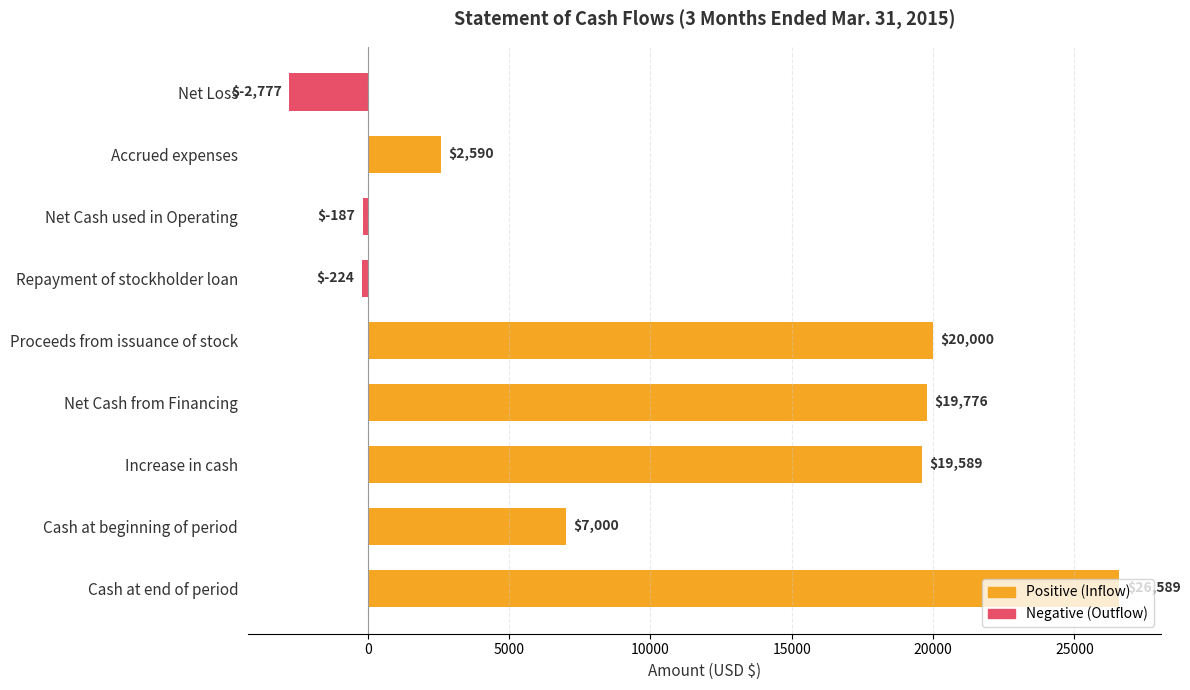

Which label corresponds to the largest value in the chart?

Cash at end of period